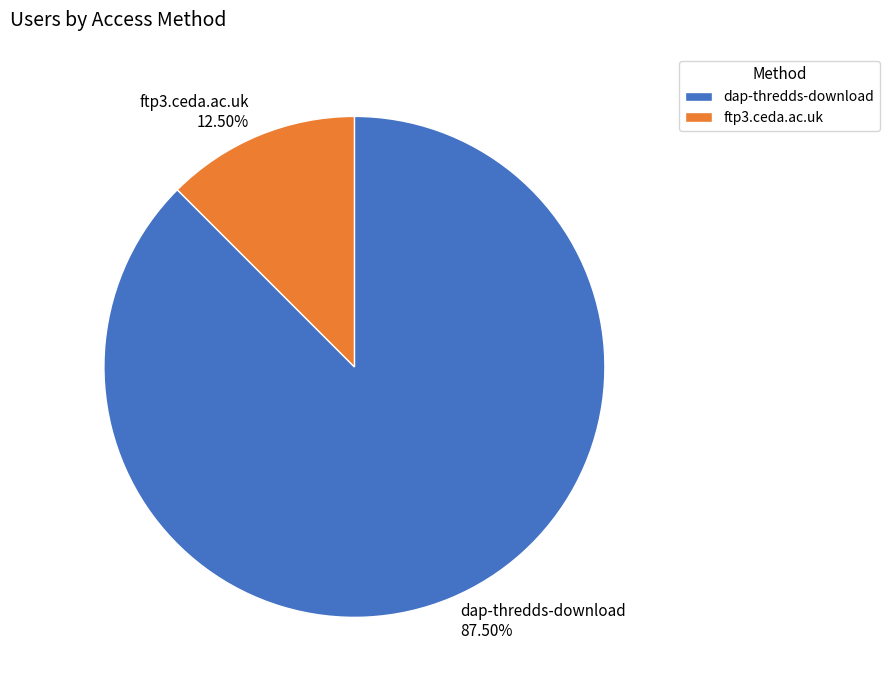

Which slice is the smallest?

ftp3.ceda.ac.uk